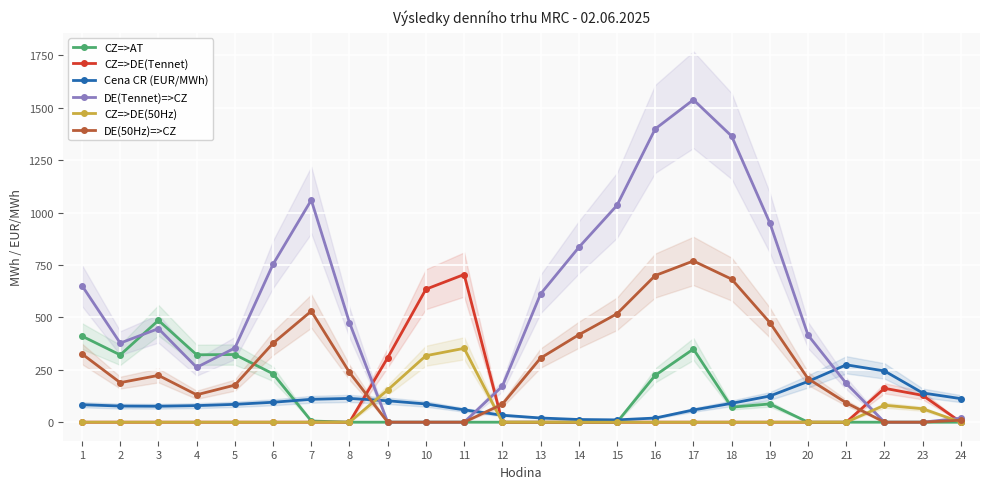

Reading left to right, extract all data points from this chart.

CZ=>AT: 410.7	320.9	486.0	321.6	322.8	230.9	5.7	0.0	0.0	0.0	0.0	0.0	0.0	0.0	0.0	223.4	349.0	71.6	87.0	0.0	0.0	0.0	0.0	0.0
CZ=>DE(Tennet): 0.0	0.0	0.0	0.0	0.0	0.0	0.0	0.0	307.8	634.5	704.7	0.0	0.0	0.0	0.0	0.0	0.0	0.0	0.0	0.0	0.0	161.7	128.0	0.0
Cena CR (EUR/MWh): 83.4	77.0	76.1	79.0	85.1	95.1	109.2	113.5	102.1	86.9	58.7	33.2	20.0	12.8	11.0	19.8	58.2	89.9	124.8	194.4	273.8	244.5	139.4	112.4
DE(Tennet)=>CZ: 651.6	377.4	446.5	261.5	353.9	753.8	1059.9	474.7	0.0	0.0	0.0	171.7	611.8	833.9	1034.7	1399.4	1538.6	1365.2	950.8	415.3	184.8	0.0	0.0	19.2
CZ=>DE(50Hz): 0.0	0.0	0.0	0.0	0.0	0.0	0.0	0.0	153.9	317.2	352.4	0.0	0.0	0.0	0.0	0.0	0.0	0.0	0.0	0.0	0.0	80.9	64.0	0.0
DE(50Hz)=>CZ: 325.8	188.7	223.3	130.7	176.9	376.9	529.9	237.4	0.0	0.0	0.0	85.9	305.9	417.0	517.3	699.7	769.3	682.6	475.4	207.6	92.4	0.0	0.0	9.6